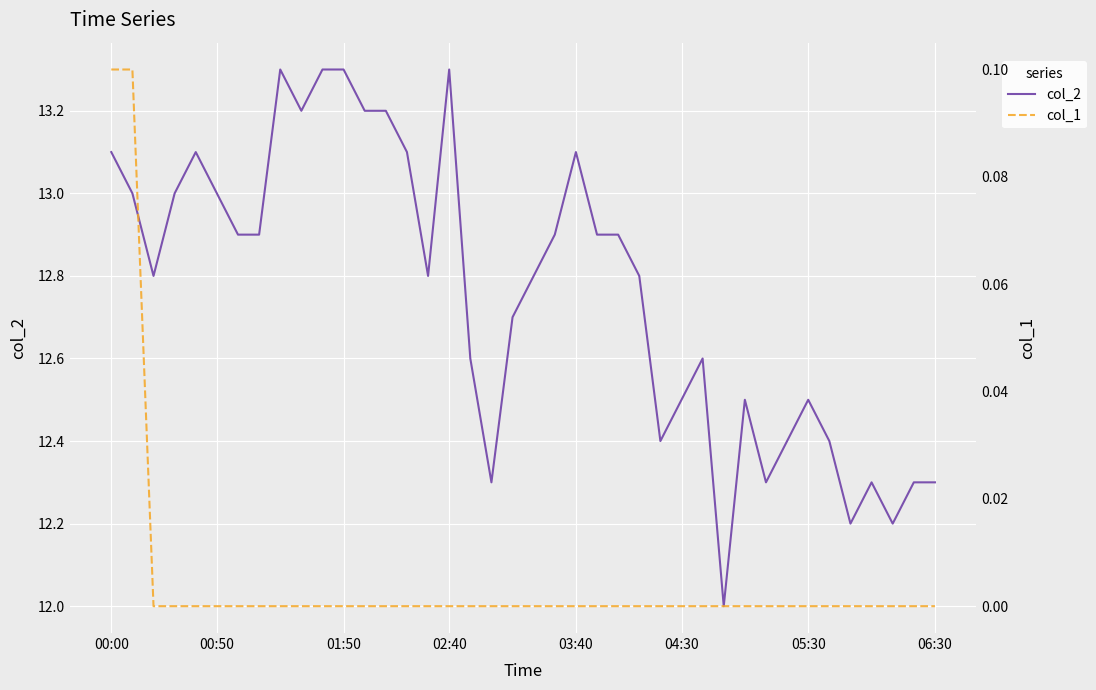

How many values in col_1 are above zero?

2